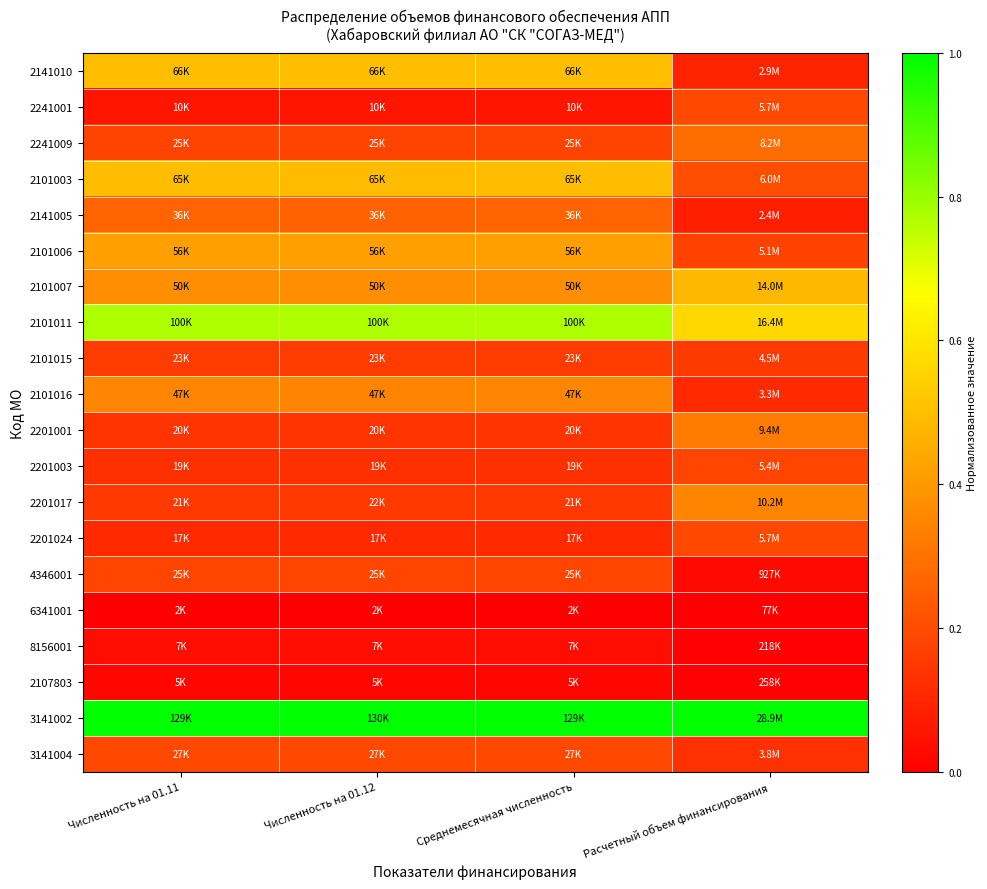

Reading left to right, transcribe all the data shown in this chart.

2141010: Численность на 01.11=0.5	Численность на 01.12=0.5	Среднемесячная численность=0.5	Расчетный объем финансирования=0.1
2241001: Численность на 01.11=0.1	Численность на 01.12=0.1	Среднемесячная численность=0.1	Расчетный объем финансирования=0.2
2241009: Численность на 01.11=0.2	Численность на 01.12=0.2	Среднемесячная численность=0.2	Расчетный объем финансирования=0.3
2101003: Численность на 01.11=0.5	Численность на 01.12=0.5	Среднемесячная численность=0.5	Расчетный объем финансирования=0.2
2141005: Численность на 01.11=0.3	Численность на 01.12=0.3	Среднемесячная численность=0.3	Расчетный объем финансирования=0.1
2101006: Численность на 01.11=0.4	Численность на 01.12=0.4	Среднемесячная численность=0.4	Расчетный объем финансирования=0.2
2101007: Численность на 01.11=0.4	Численность на 01.12=0.4	Среднемесячная численность=0.4	Расчетный объем финансирования=0.5
2101011: Численность на 01.11=0.8	Численность на 01.12=0.8	Среднемесячная численность=0.8	Расчетный объем финансирования=0.6
2101015: Численность на 01.11=0.2	Численность на 01.12=0.2	Среднемесячная численность=0.2	Расчетный объем финансирования=0.2
2101016: Численность на 01.11=0.4	Численность на 01.12=0.4	Среднемесячная численность=0.4	Расчетный объем финансирования=0.1
2201001: Численность на 01.11=0.1	Численность на 01.12=0.1	Среднемесячная численность=0.1	Расчетный объем финансирования=0.3
2201003: Численность на 01.11=0.1	Численность на 01.12=0.1	Среднемесячная численность=0.1	Расчетный объем финансирования=0.2
2201017: Численность на 01.11=0.1	Численность на 01.12=0.1	Среднемесячная численность=0.1	Расчетный объем финансирования=0.4
2201024: Численность на 01.11=0.1	Численность на 01.12=0.1	Среднемесячная численность=0.1	Расчетный объем финансирования=0.2
4346001: Численность на 01.11=0.2	Численность на 01.12=0.2	Среднемесячная численность=0.2	Расчетный объем финансирования=0.0
6341001: Численность на 01.11=0.0	Численность на 01.12=0.0	Среднемесячная численность=0.0	Расчетный объем финансирования=0.0
8156001: Численность на 01.11=0.0	Численность на 01.12=0.0	Среднемесячная численность=0.0	Расчетный объем финансирования=0.0
2107803: Численность на 01.11=0.0	Численность на 01.12=0.0	Среднемесячная численность=0.0	Расчетный объем финансирования=0.0
3141002: Численность на 01.11=1.0	Численность на 01.12=1.0	Среднемесячная численность=1.0	Расчетный объем финансирования=1.0
3141004: Численность на 01.11=0.2	Численность на 01.12=0.2	Среднемесячная численность=0.2	Расчетный объем финансирования=0.1